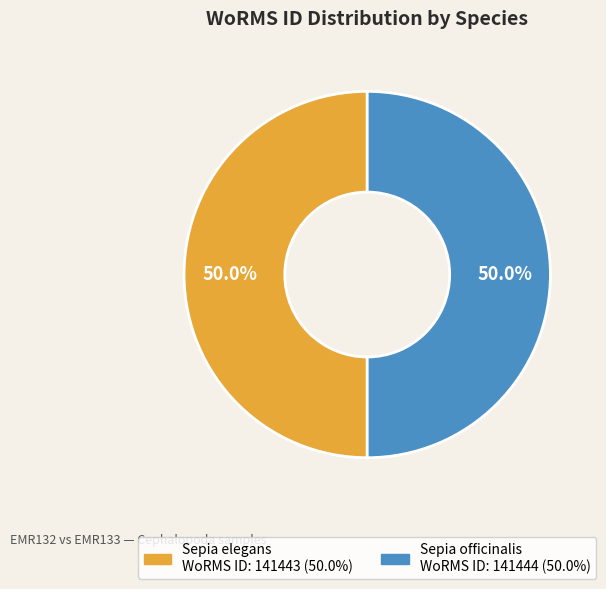

What is the total percentage of Sepia officinalis and Sepia elegans?

100.0%